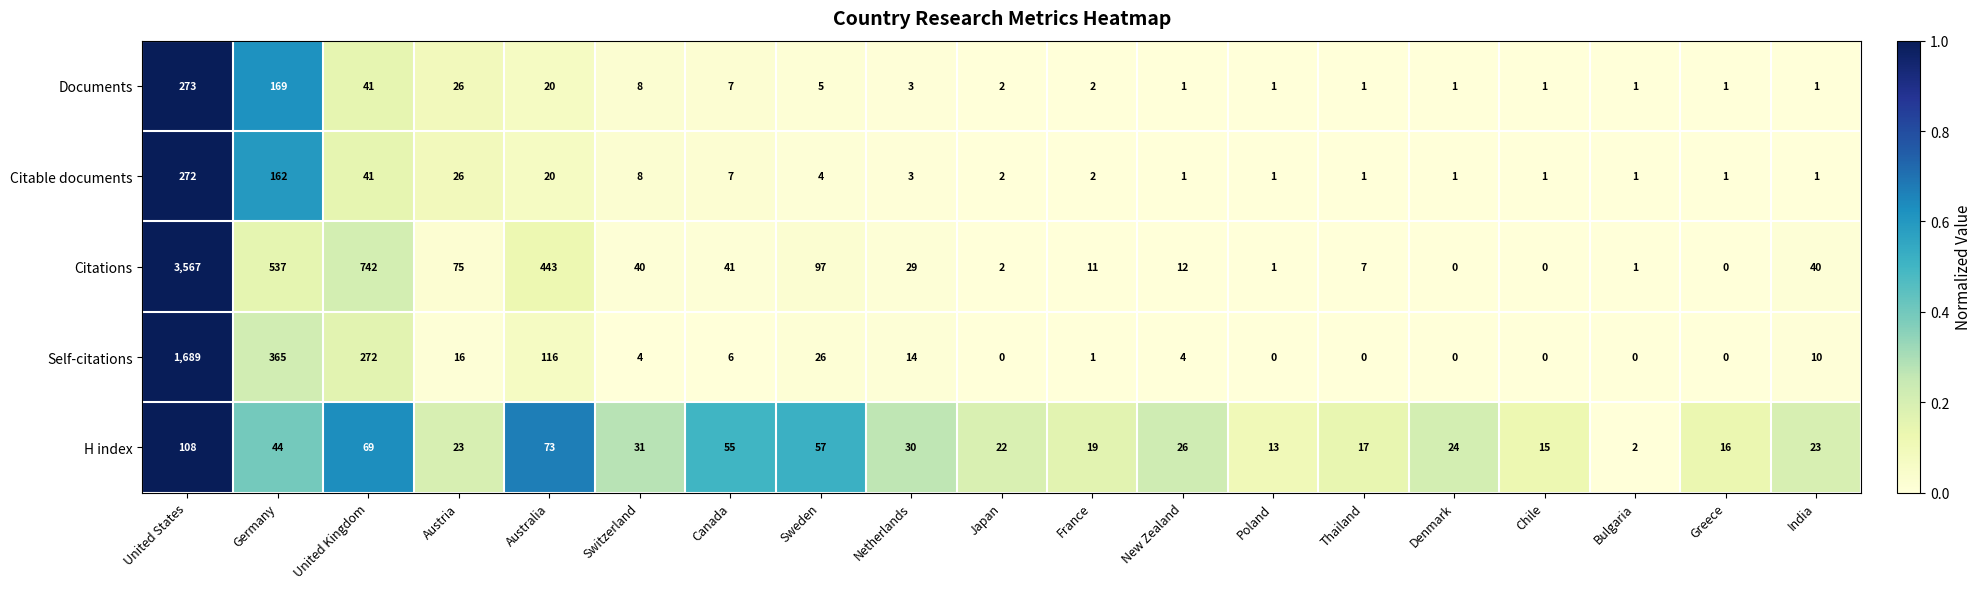

What is the difference between the second highest and second lowest values in the Self-citations series?

365